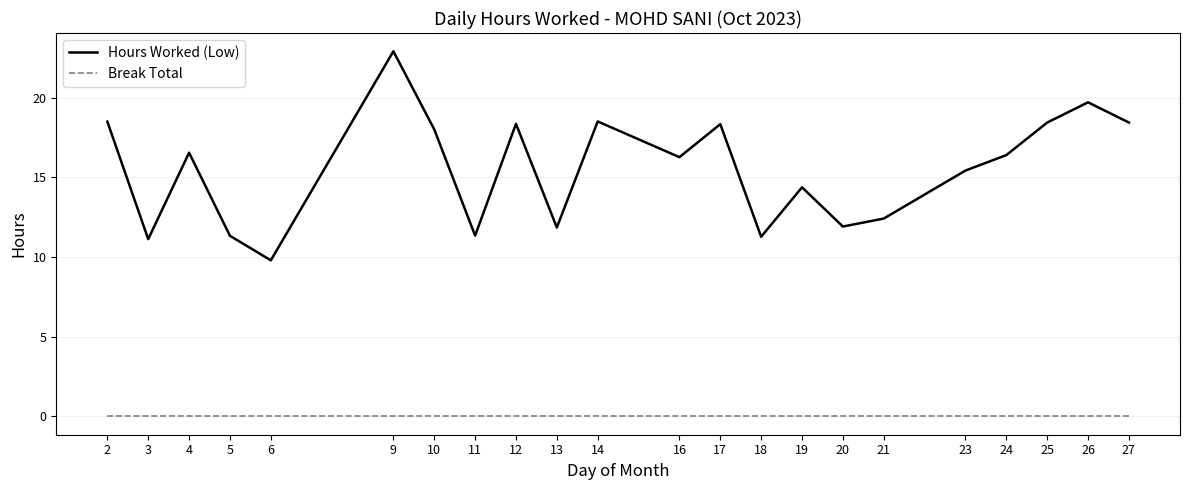

True or false: Break Total and Hours Worked (Low) cross at least once.

False